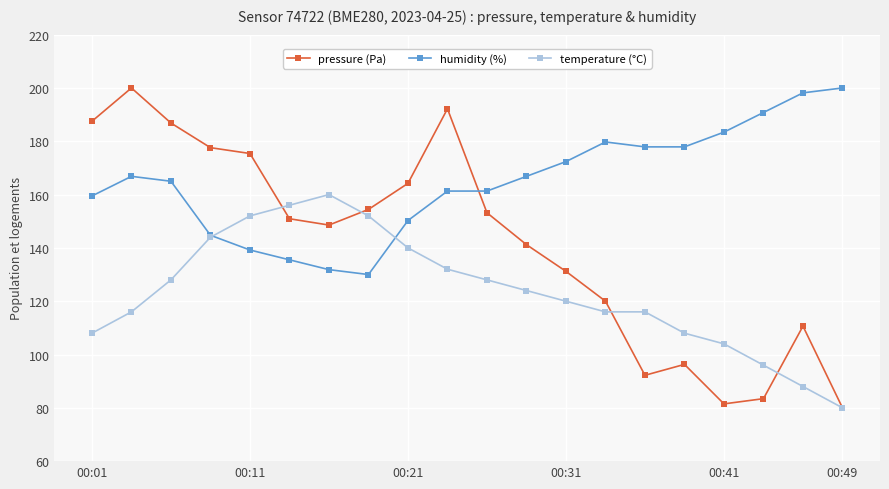

How many series are shown in this chart?

3